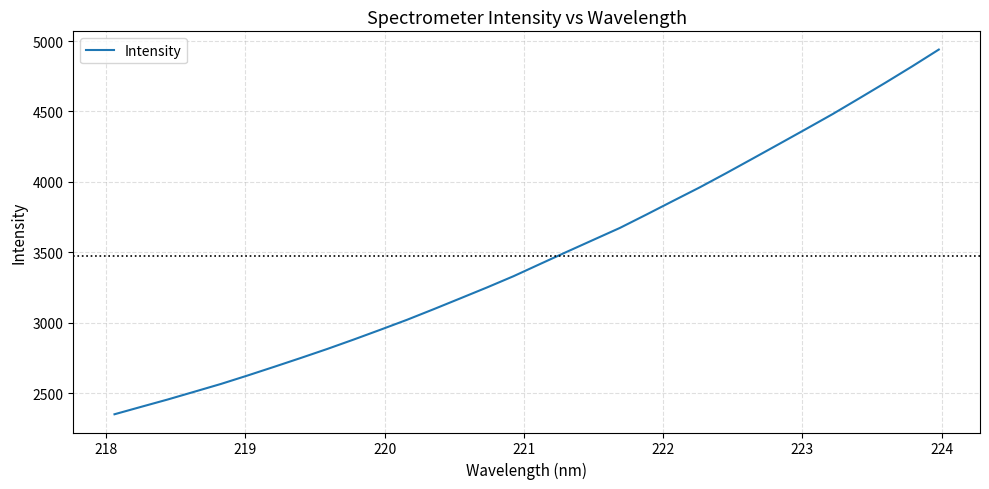

What is the smallest value displayed?

2351.4